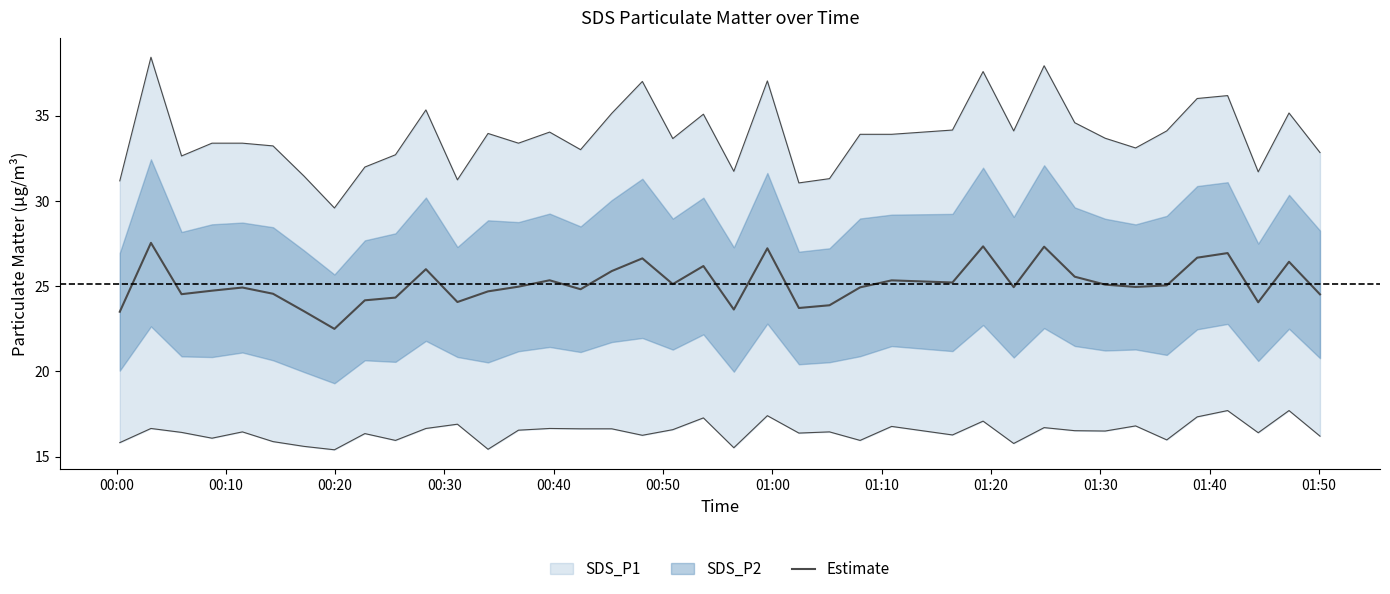

How many interior local valleys (lower than both neighbors) does the data have?

11